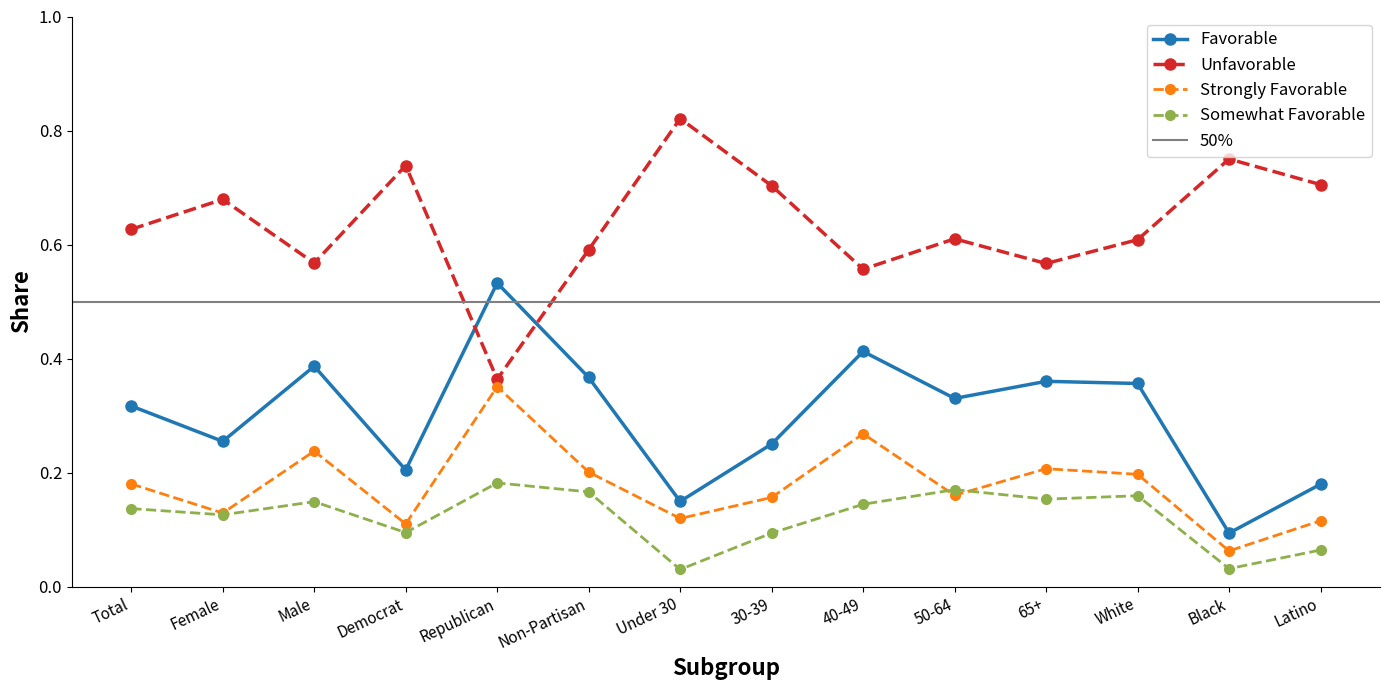

Count the number of data series in this chart.

4